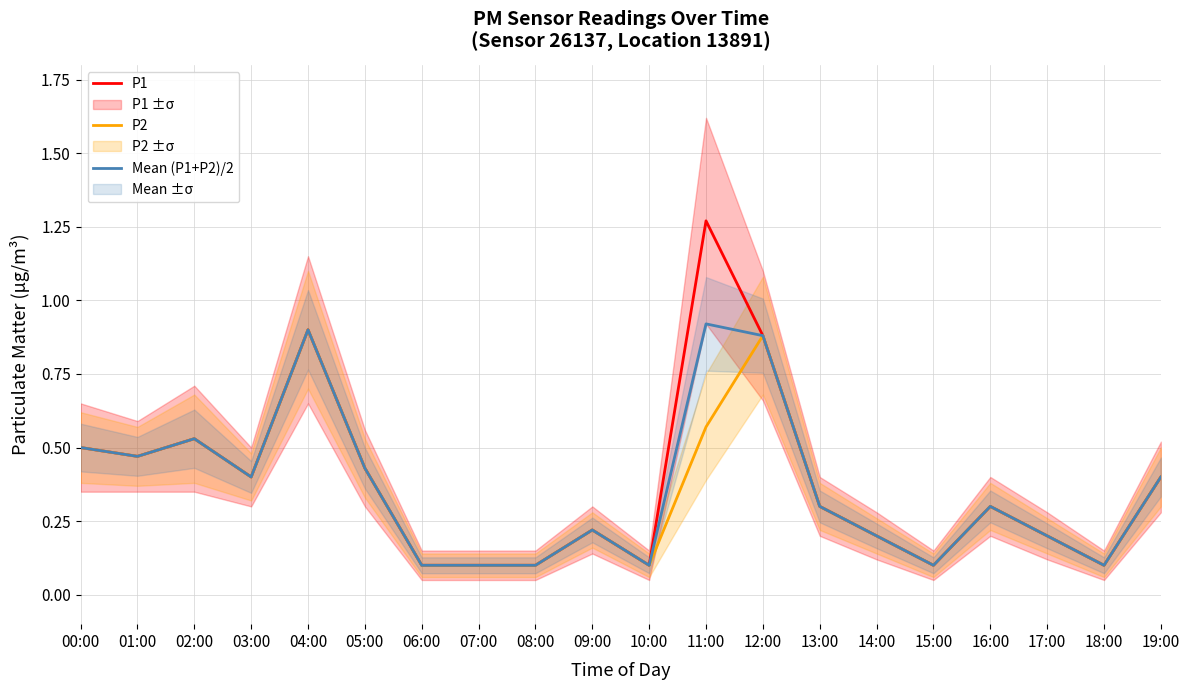

Rank the categories by P1 value from lowest to highest.

06:00, 07:00, 08:00, 10:00, 15:00, 18:00, 14:00, 17:00, 09:00, 13:00, 16:00, 03:00, 19:00, 05:00, 01:00, 00:00, 02:00, 12:00, 04:00, 11:00